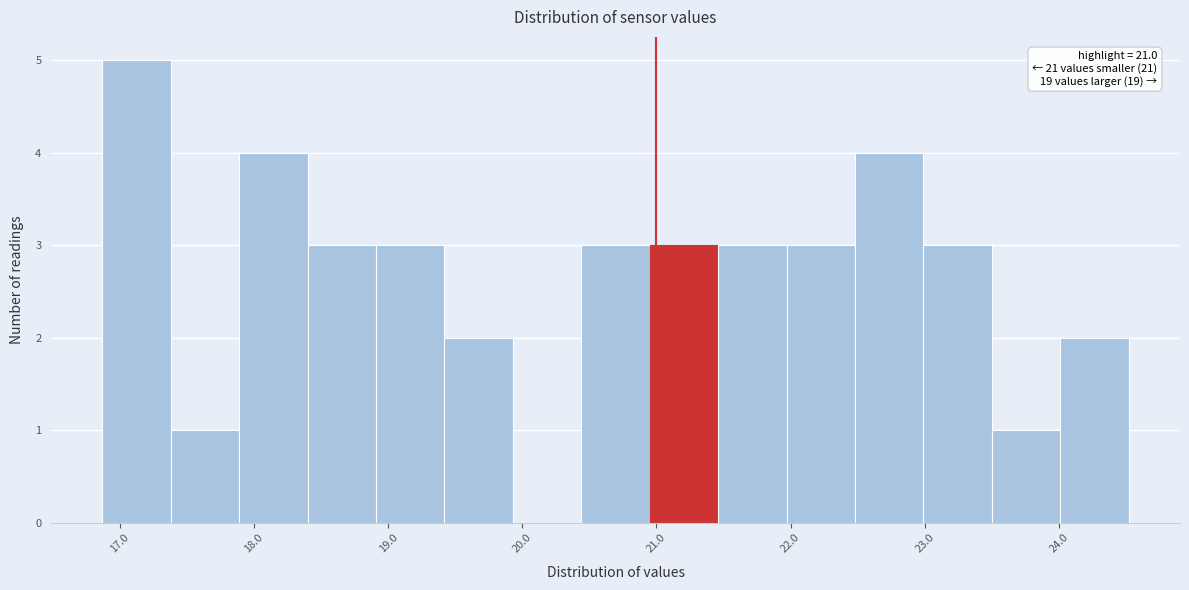

Which range on the x-axis has the tallest bar?

16.87 to 17.38